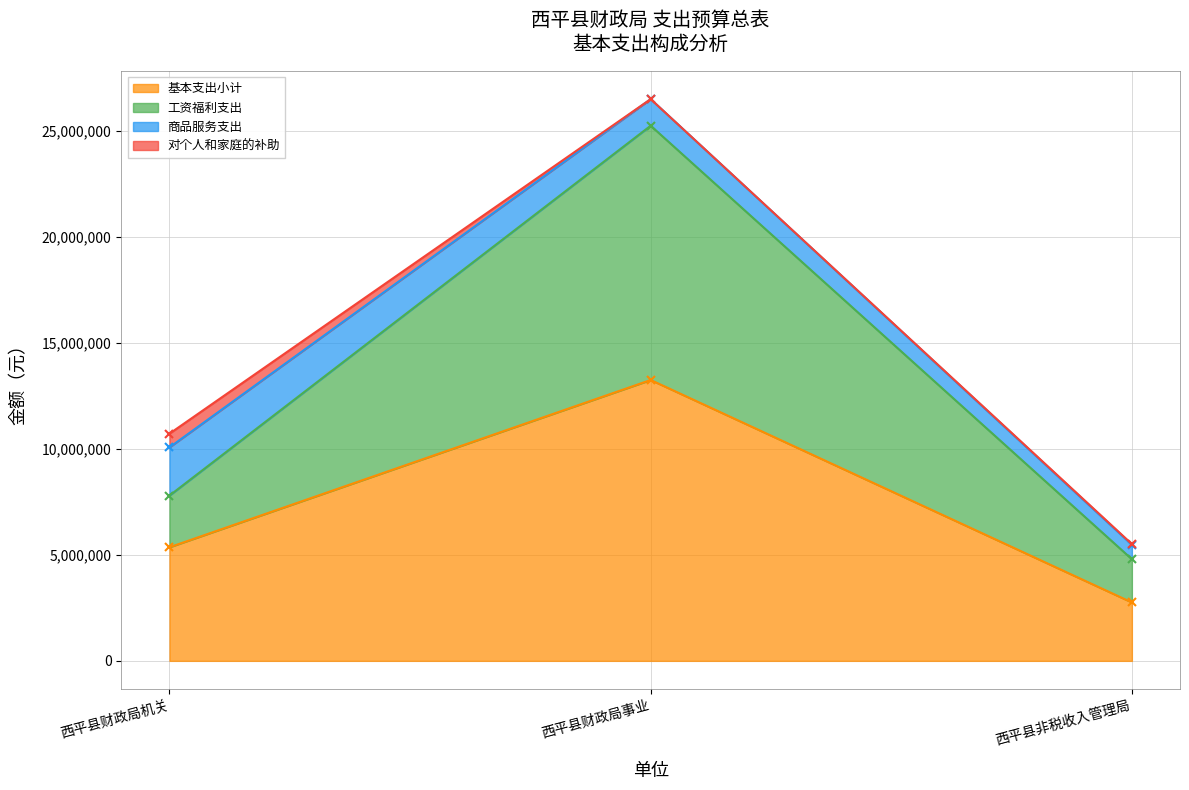

What is the label of the 3rd point from the right?

西平县财政局机关